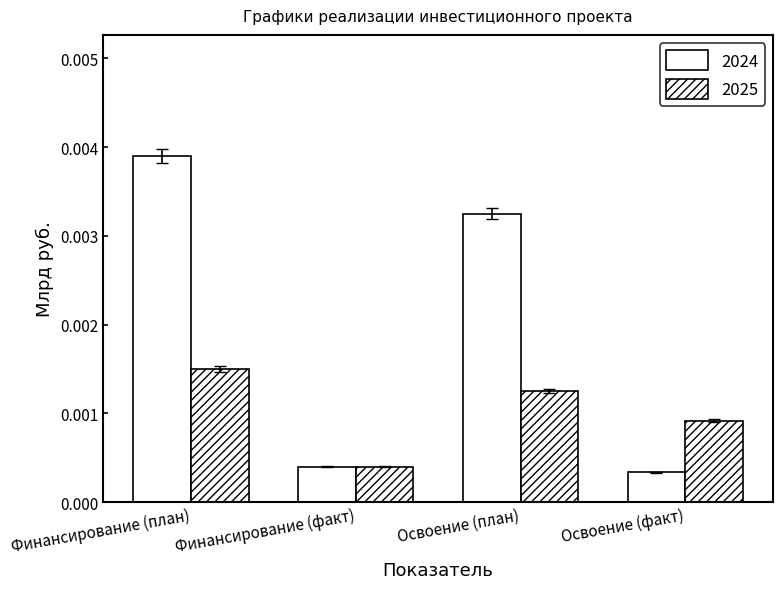

Which series has the largest range (max minus min)?

2024